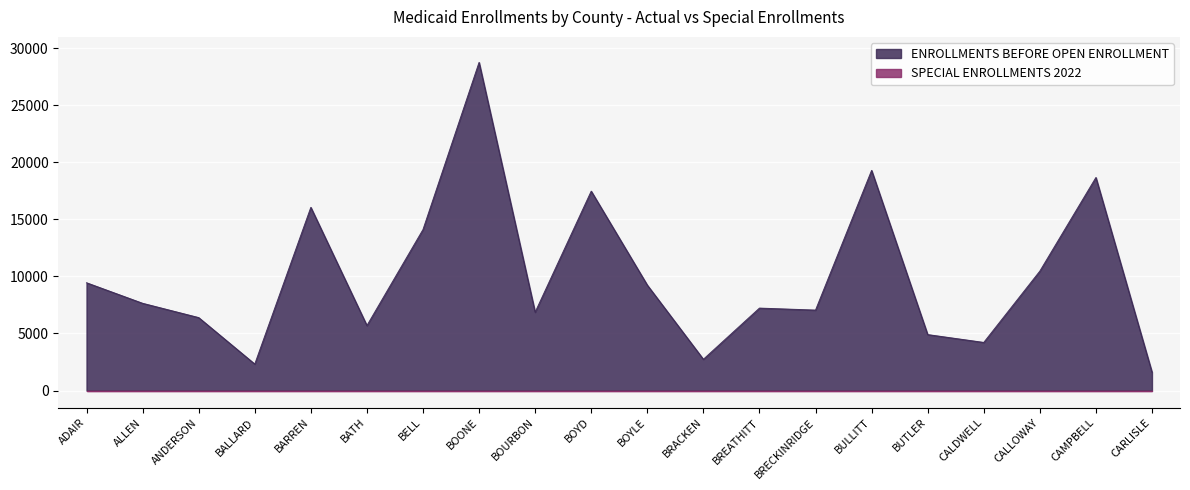

Reading left to right, extract all data points from this chart.

9446	7645	6392	2317	16056	5694	14110	28764	6865	17476	9241	2737	7224	7049	19297	4902	4214	10465	18673	1610